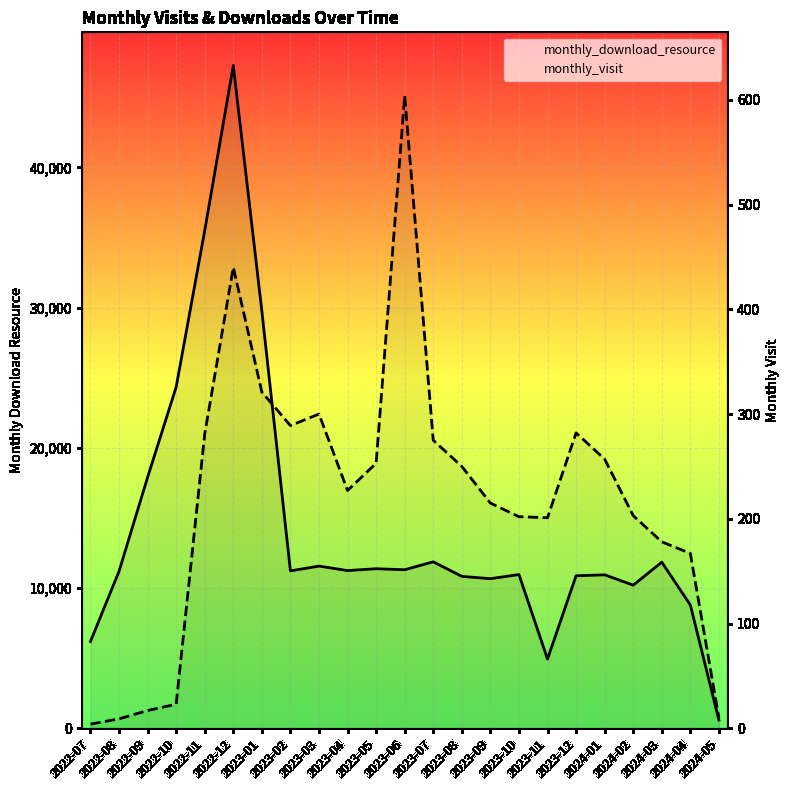

Where is monthly_visit nearest to the value 304?

2023-03